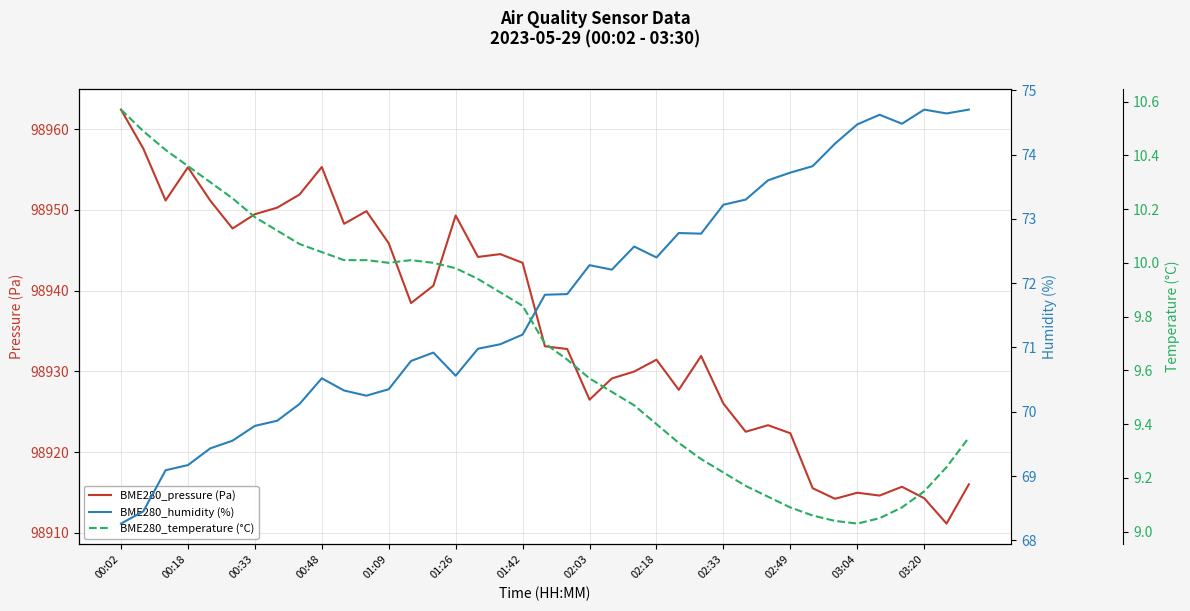

What is the lowest value of the BME280_pressure (Pa) series?

98911.2